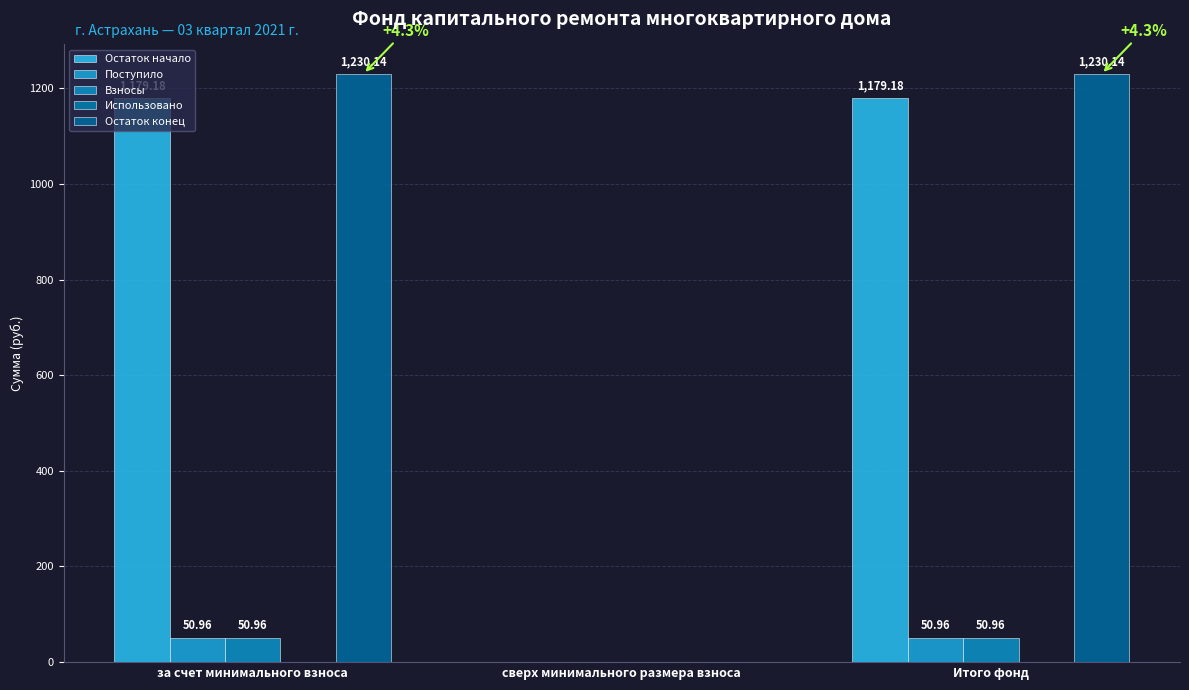

Are the bars horizontal?

No